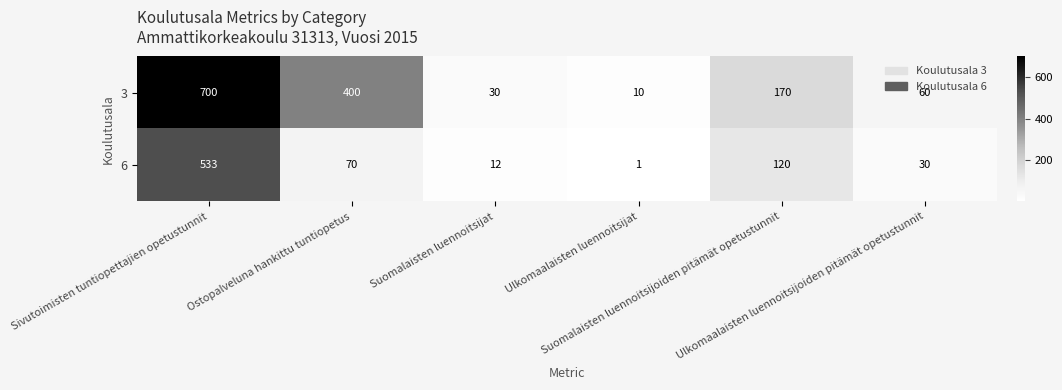

How many data points does each series have?

6